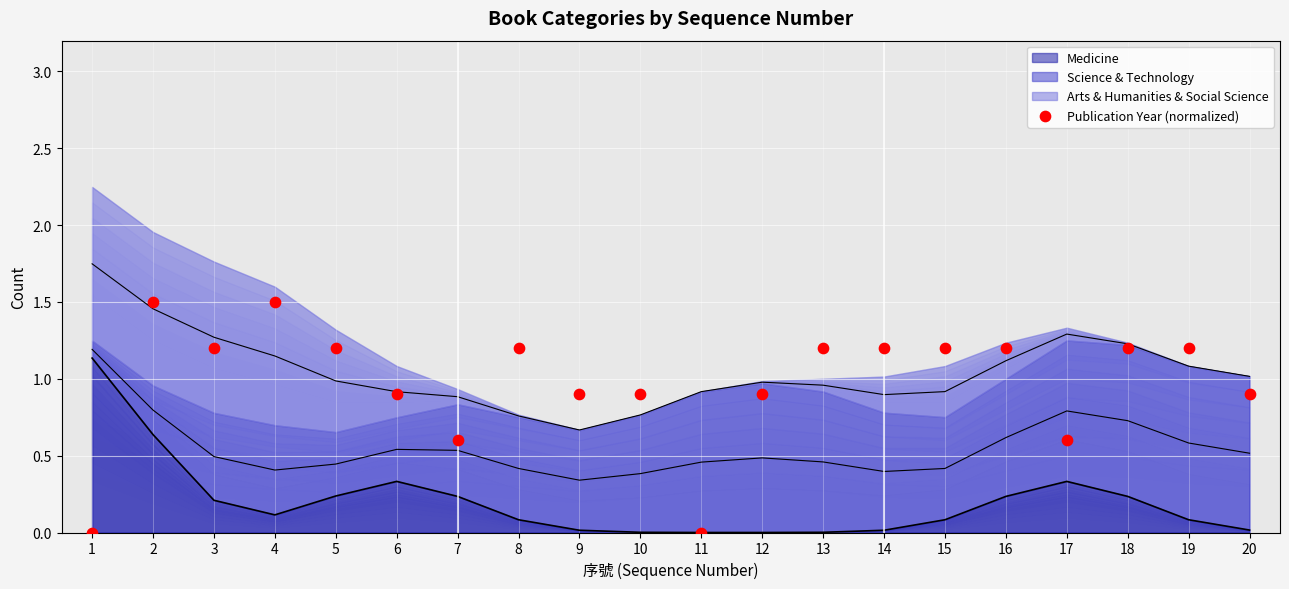

Approximately how many times larger is the value at 13 compared to 5?

1.0